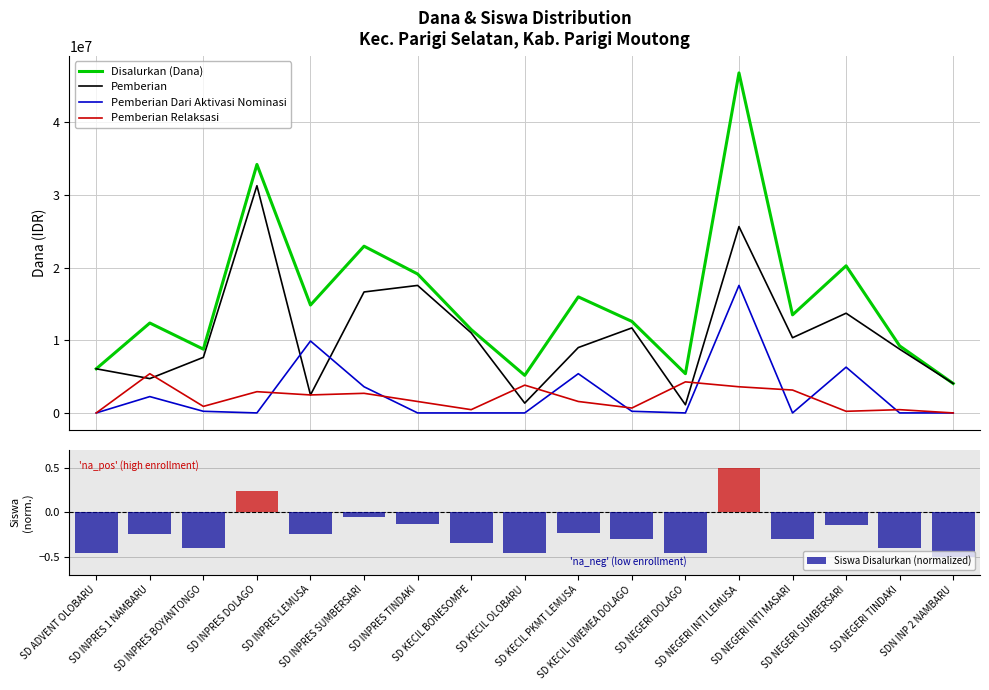

Read the Pemberian Relaksasi value at SD INPRES TINDAKI.

1575000.0